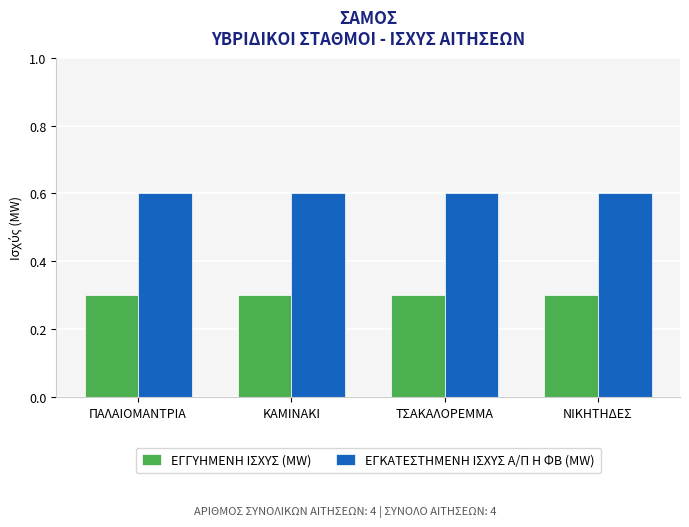

What is the lowest value of the ΕΓΓΥΗΜΕΝΗ ΙΣΧΥΣ (MW) series?

0.3